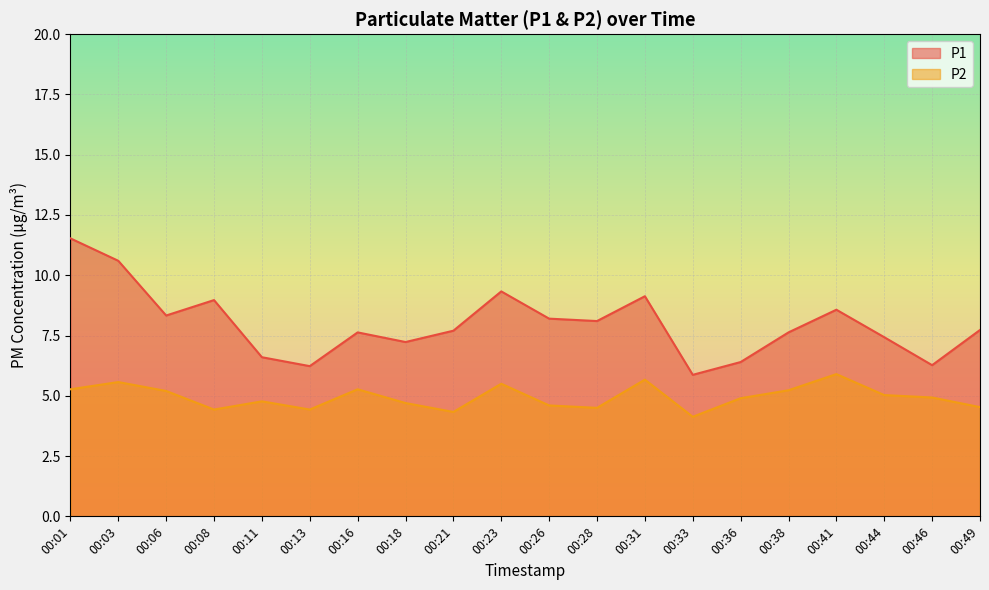

Does the chart display data point markers on the line(s)?

No